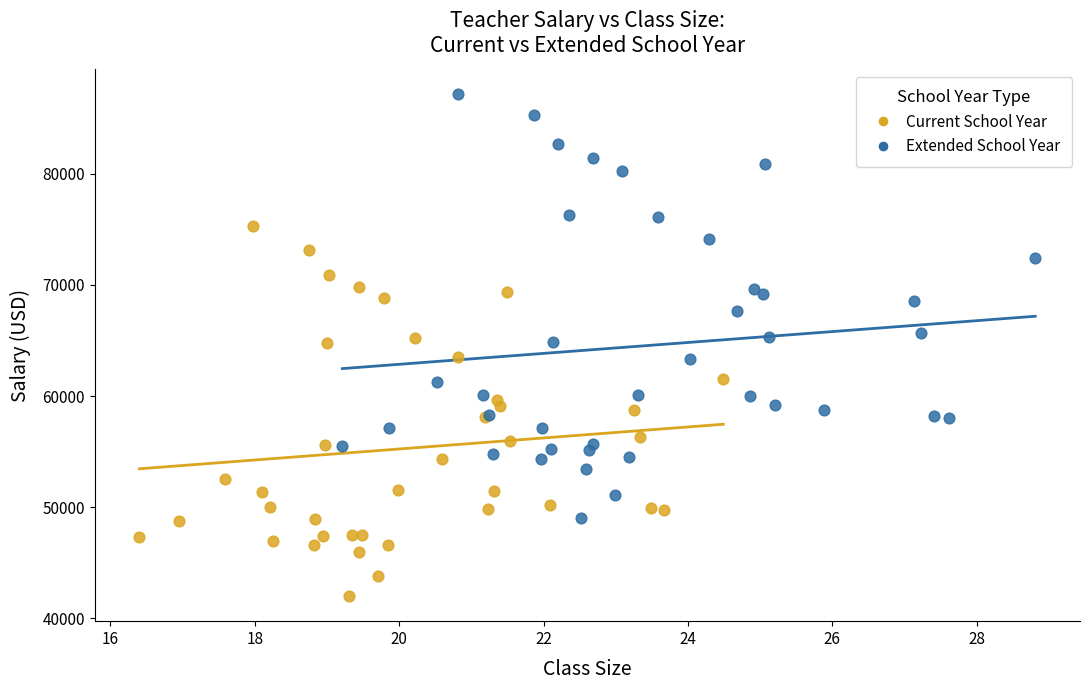

Which series has the largest Y range (max minus min)?

Extended School Year